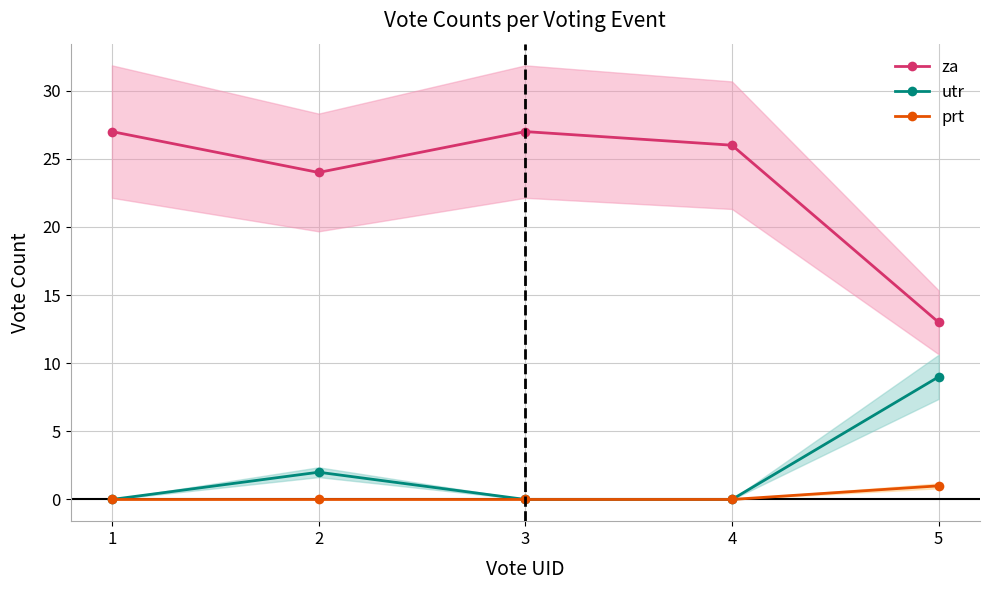

At how many categories does at least one series exceed 23?

4